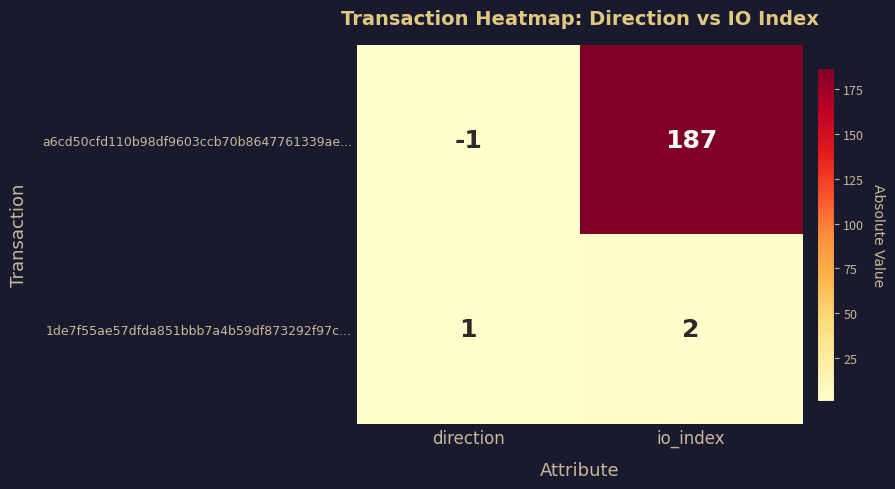

Reading right to left, list all the values displayed in this chart.

a6cd50cfd110b98df9603ccb70b8647761339ae...: io_index=187	direction=-1
1de7f55ae57dfda851bbb7a4b59df873292f97c...: io_index=2	direction=1